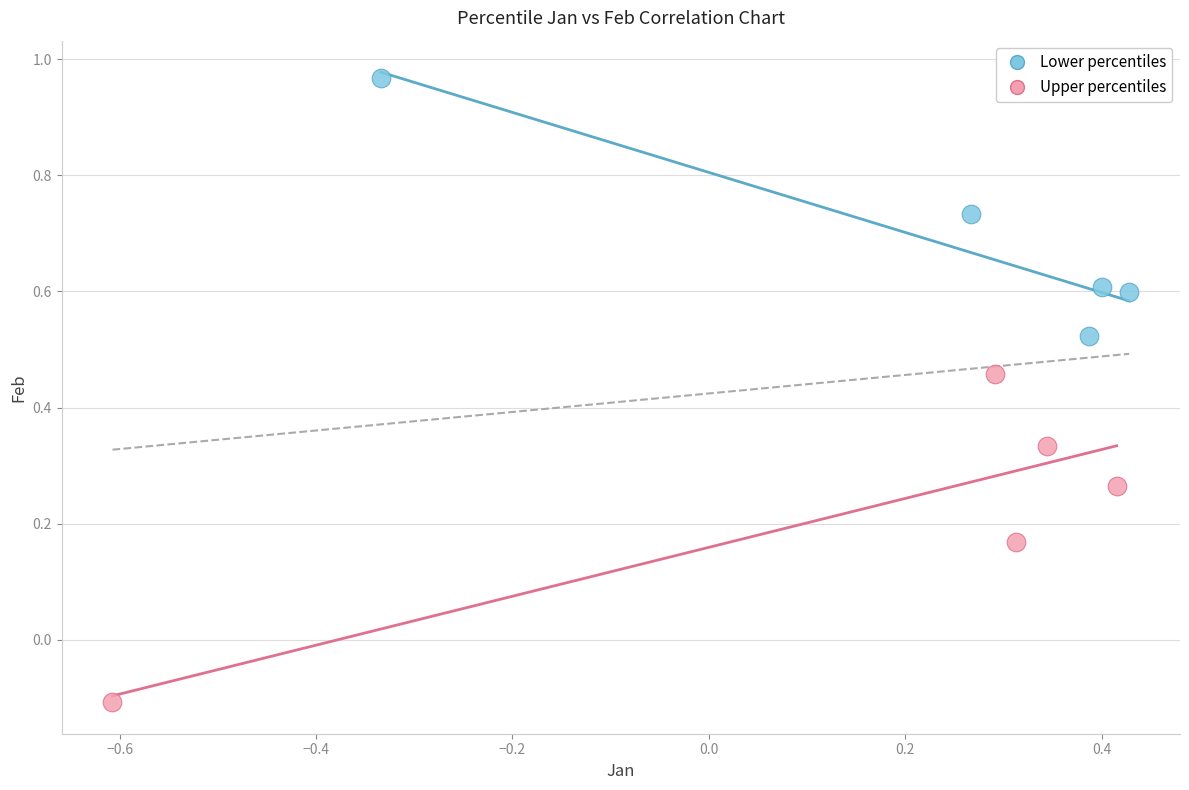

Which series contains the lowest Y value?

Upper percentiles